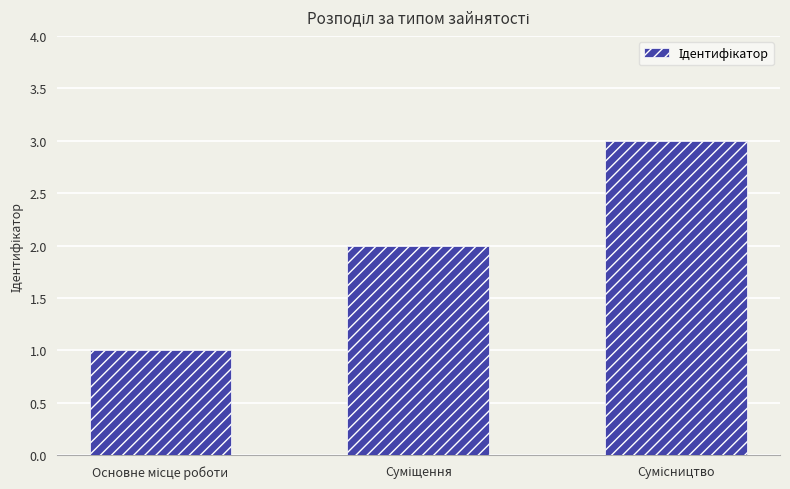

Are the bars horizontal?

No